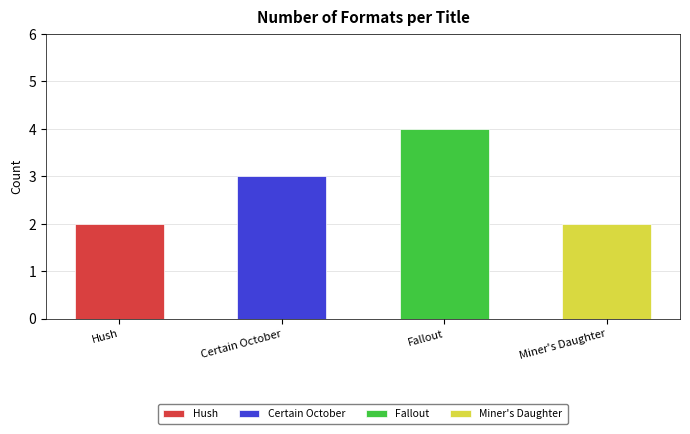

Reading left to right, what are all the values shown in this chart?

Hush=2	Certain October=3	Fallout=4	Miner's Daughter=2